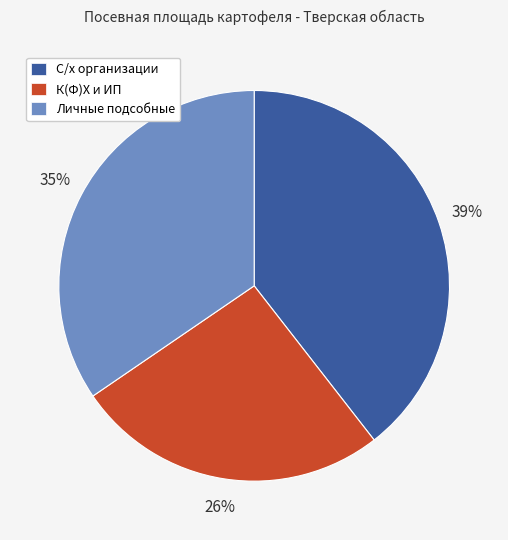

Rank the categories by value from highest to lowest.

С/х организации, Личные подсобные, К(Ф)Х и ИП